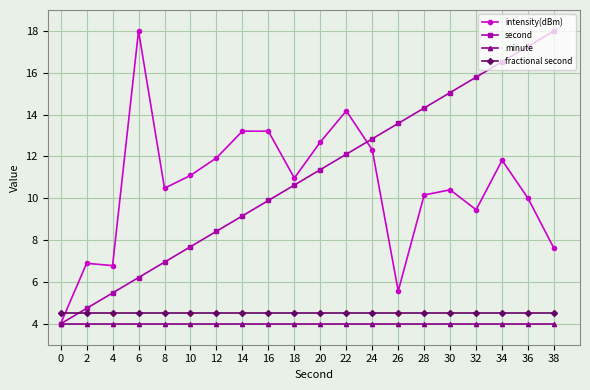

What is the minimum value for minute?

4.0